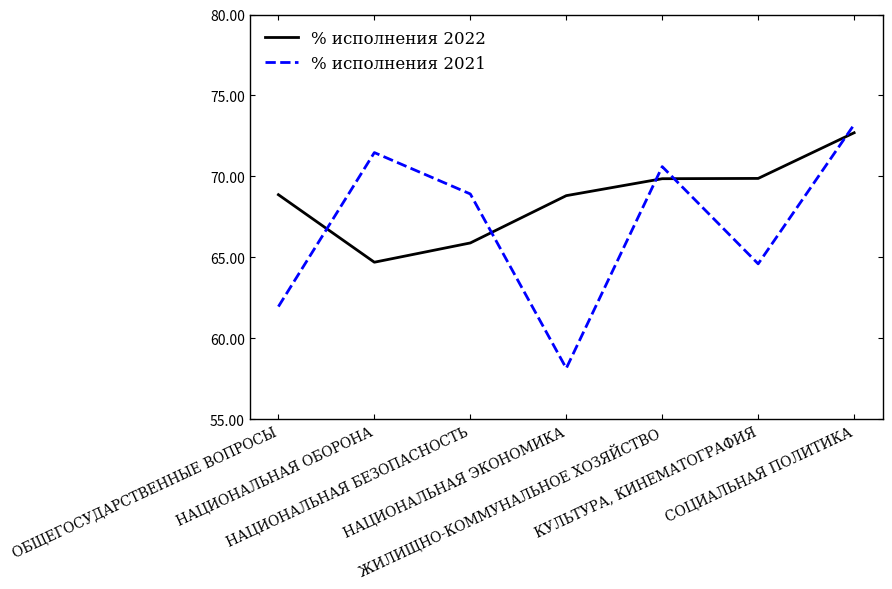

Count the number of data series in this chart.

2